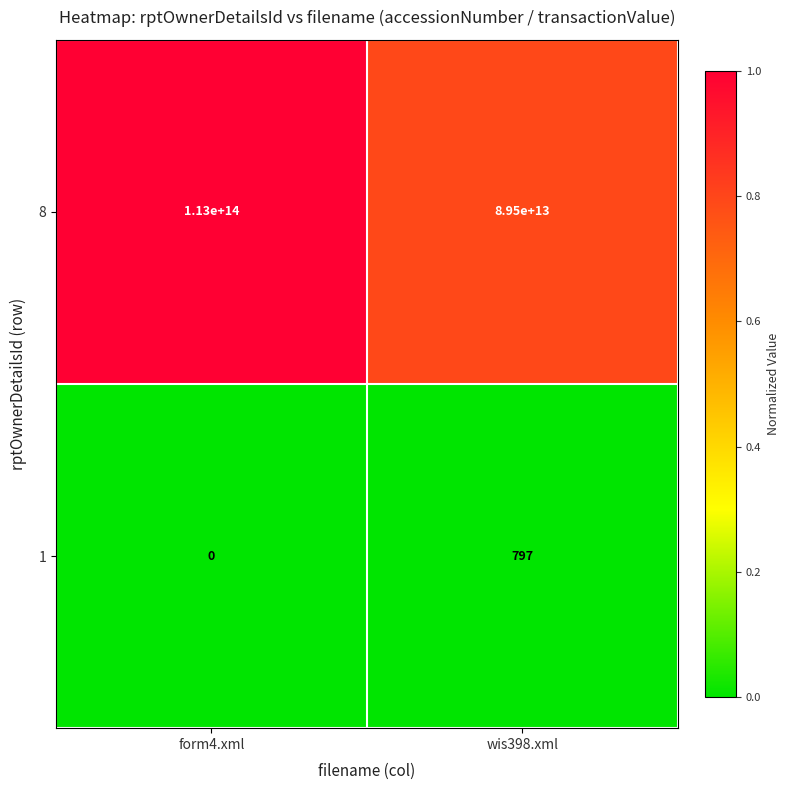

How many series are shown in this chart?

2